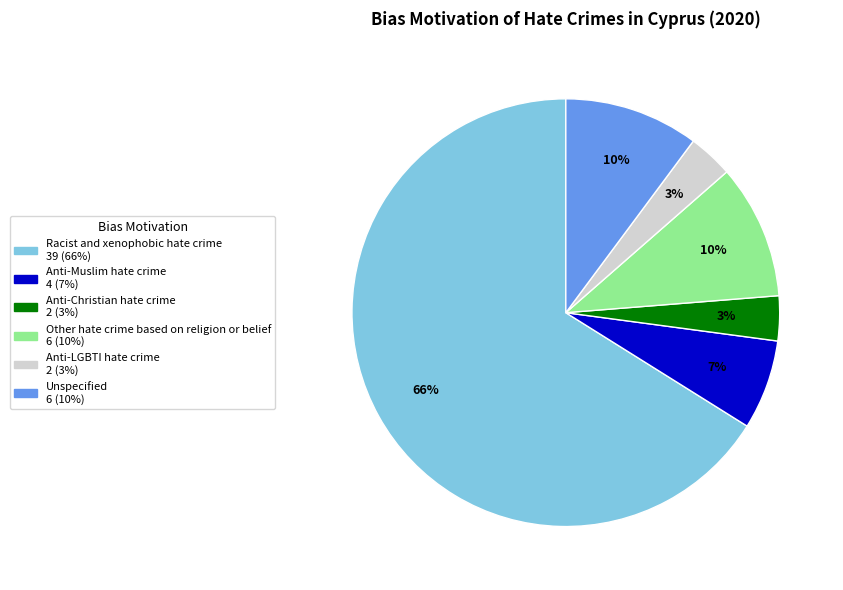

Between Other hate crime based on religion or belief and Racist and xenophobic hate crime, which is larger?

Racist and xenophobic hate crime